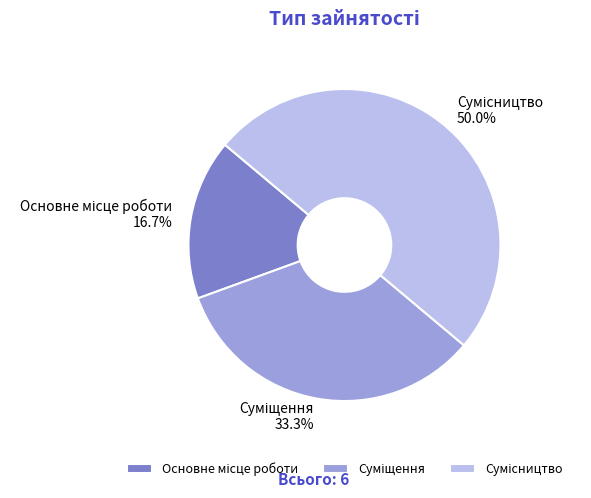

What is the change in value from Основне місце роботи to Сумісництво?

+2